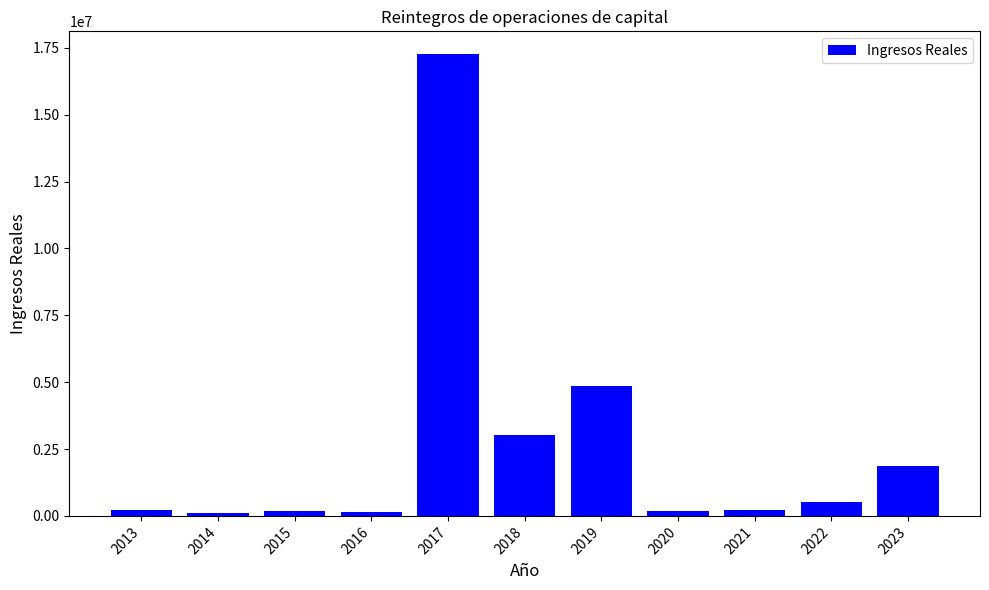

What is the change in value from 2022 to 2023?

+1345475.9